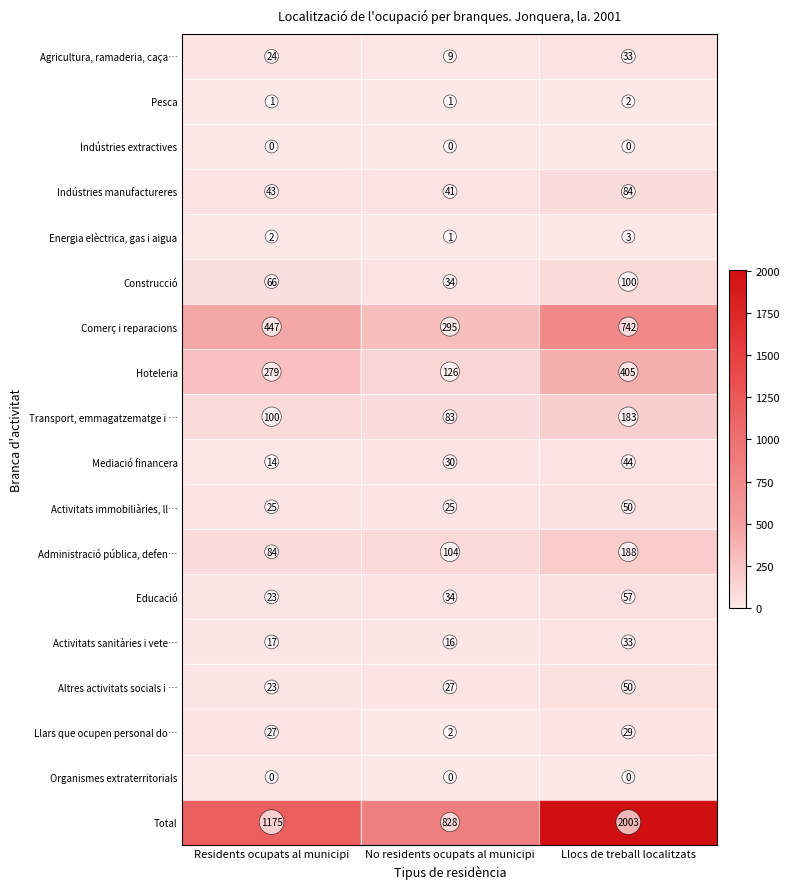

Read the Llars que ocupen personal do… value at Residents ocupats al municipi, to the nearest 10.

30